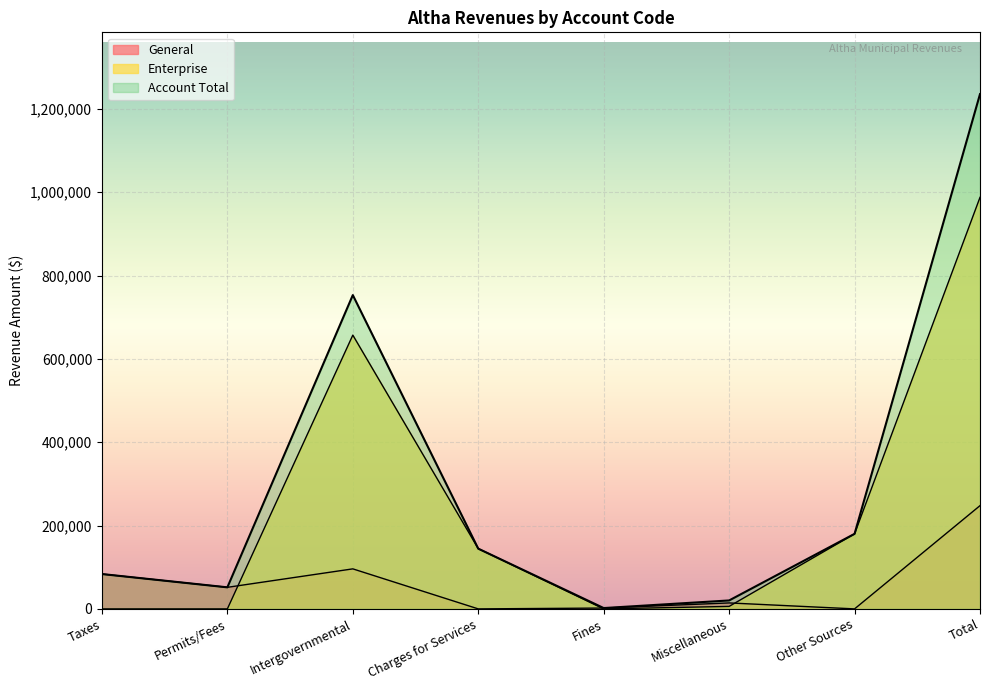

What is the total value across all series at Miscellaneous?

40542